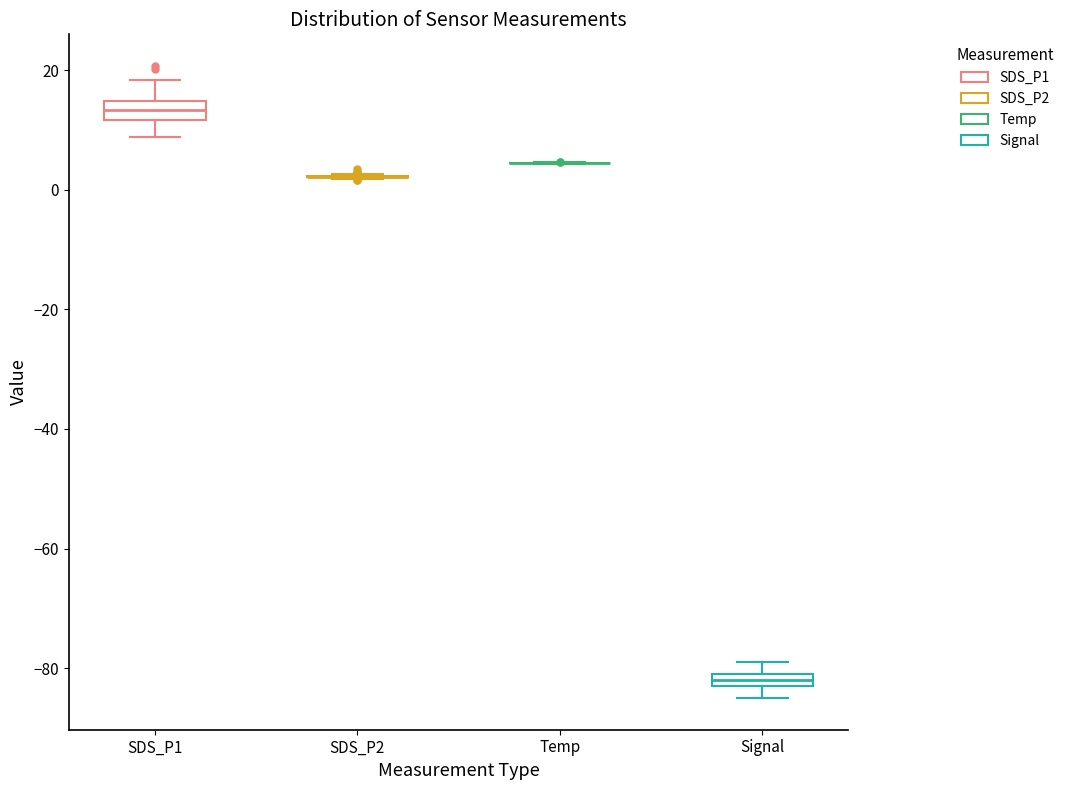

Where does the upper whisker of the box for SDS_P1 end on the y-axis? The values are not printed on the chart, so give them approximately, as read against the axis.

18